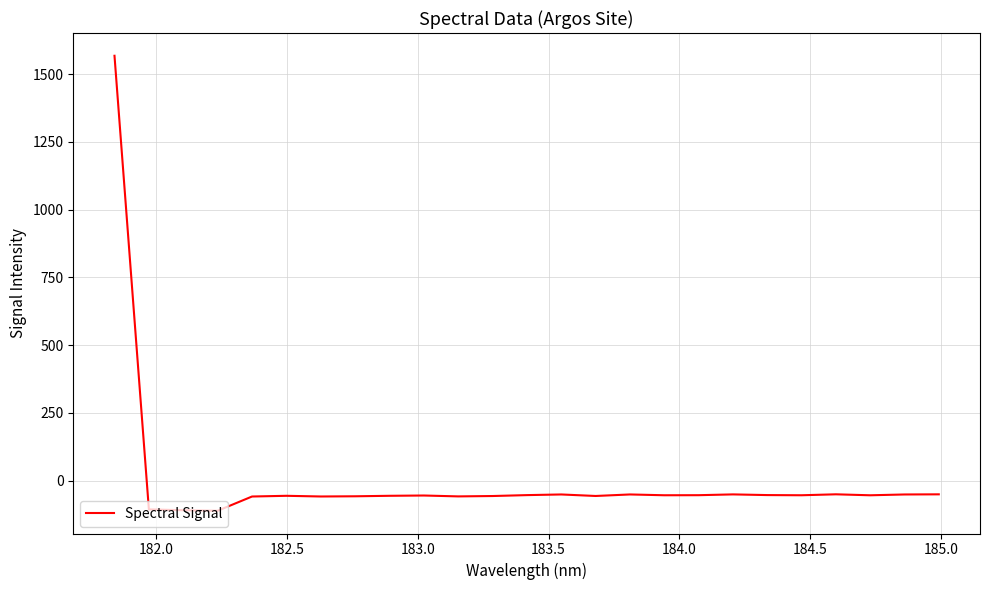

What is the greatest value displayed?

1567.4